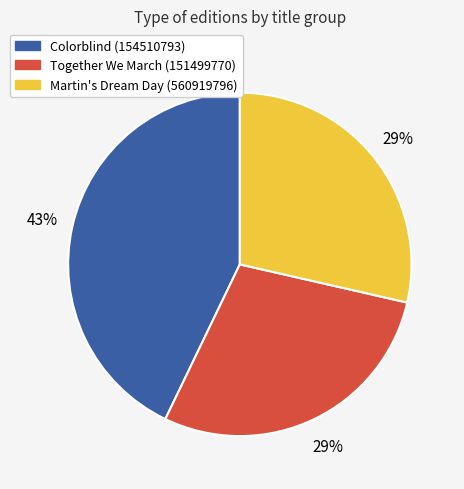

Is the sum of Together We March (151499770) and Martin's Dream Day (560919796) greater than half?

Yes